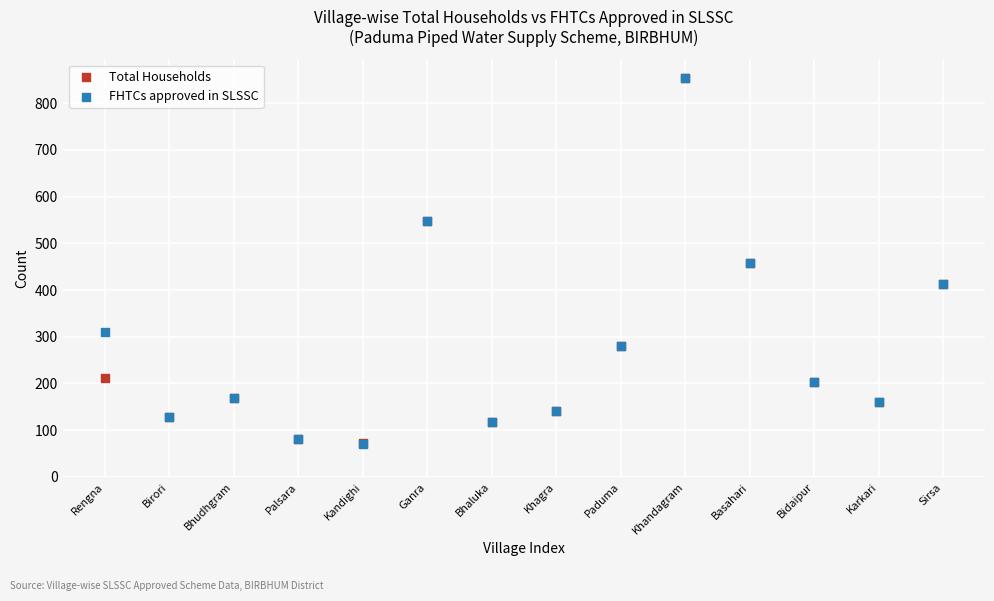

Which series has the widest spread of Y values?

FHTCs approved in SLSSC